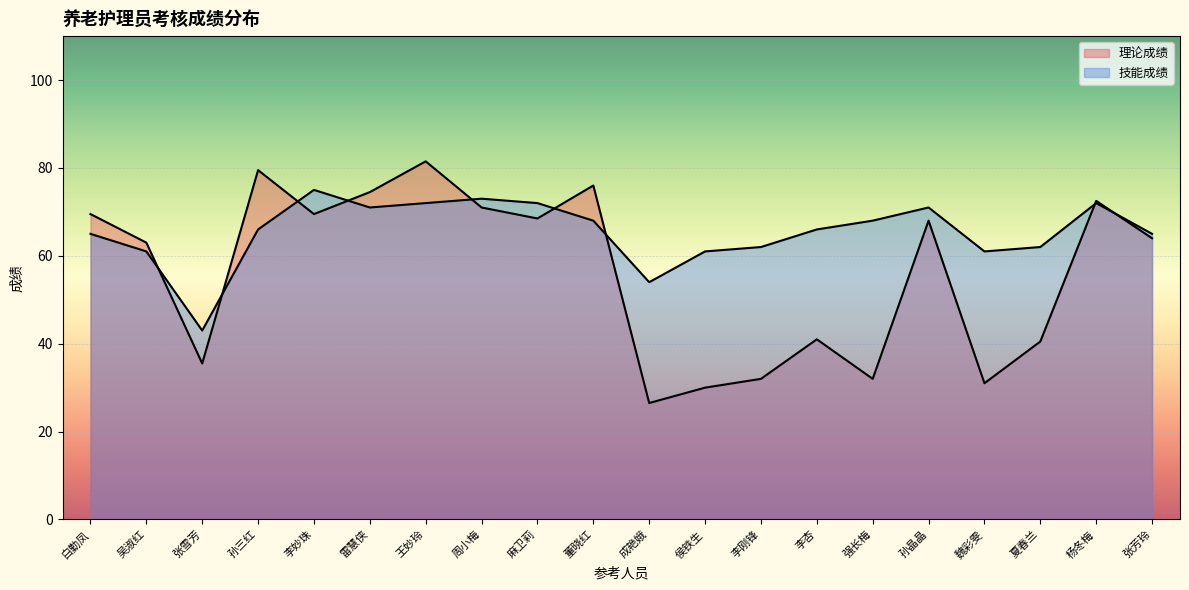

How many values in the 理论成绩 series exceed 68?

9